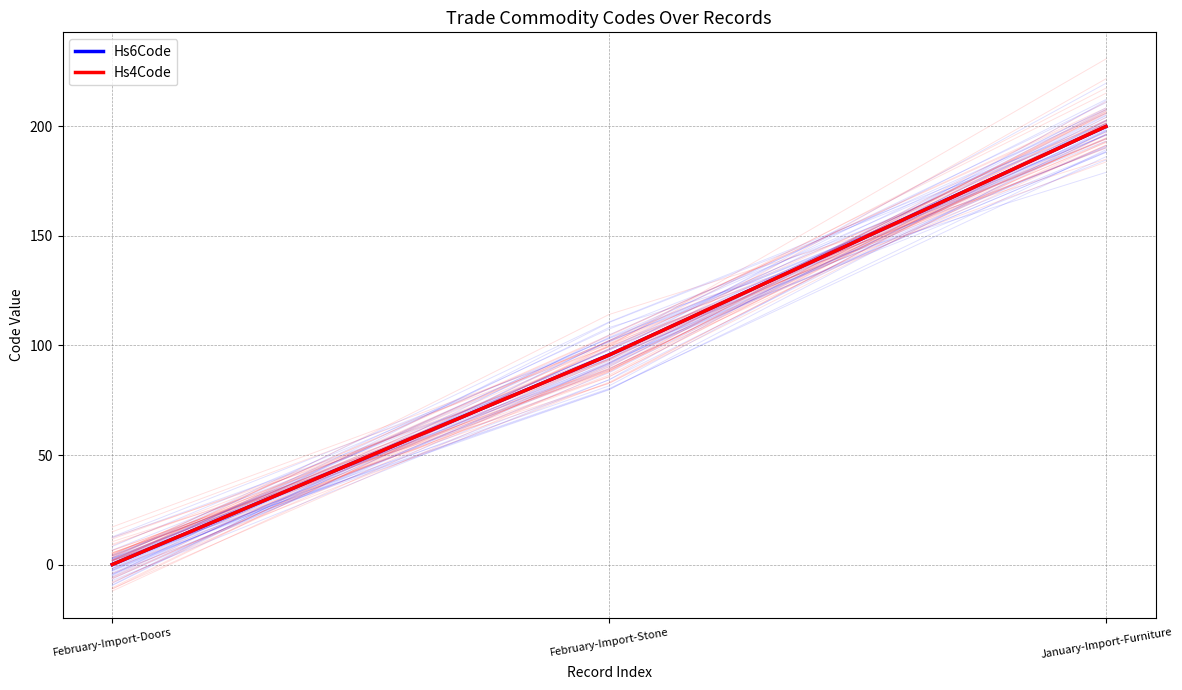

At which category is the sum across all series the highest?

January-Import-Furniture